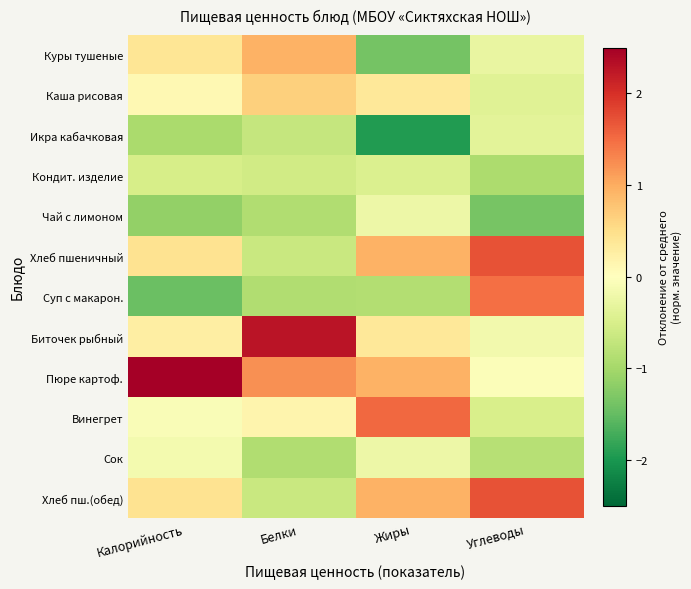

Reading left to right, list all the values displayed in this chart.

Куры тушеные: Калорийность=0.4	Белки=1.0	Жиры=-1.4	Углеводы=-0.3
Каша рисовая: Калорийность=0.1	Белки=0.6	Жиры=0.4	Углеводы=-0.4
Икра кабачковая: Калорийность=-0.9	Белки=-0.7	Жиры=-1.9	Углеводы=-0.4
Кондит. изделие: Калорийность=-0.5	Белки=-0.6	Жиры=-0.5	Углеводы=-0.9
Чай с лимоном: Калорийность=-1.1	Белки=-0.9	Жиры=-0.2	Углеводы=-1.4
Хлеб пшеничный: Калорийность=0.4	Белки=-0.7	Жиры=0.9	Углеводы=1.7
Суп с макарон.: Калорийность=-1.5	Белки=-0.9	Жиры=-0.9	Углеводы=1.5
Биточек рыбный: Калорийность=0.3	Белки=2.3	Жиры=0.4	Углеводы=-0.2
Пюре картоф.: Калорийность=2.6	Белки=1.2	Жиры=0.9	Углеводы=-0.1
Винегрет: Калорийность=-0.1	Белки=0.2	Жиры=1.5	Углеводы=-0.5
Сок: Калорийность=-0.1	Белки=-0.9	Жиры=-0.2	Углеводы=-0.8
Хлеб пш.(обед): Калорийность=0.4	Белки=-0.7	Жиры=0.9	Углеводы=1.7